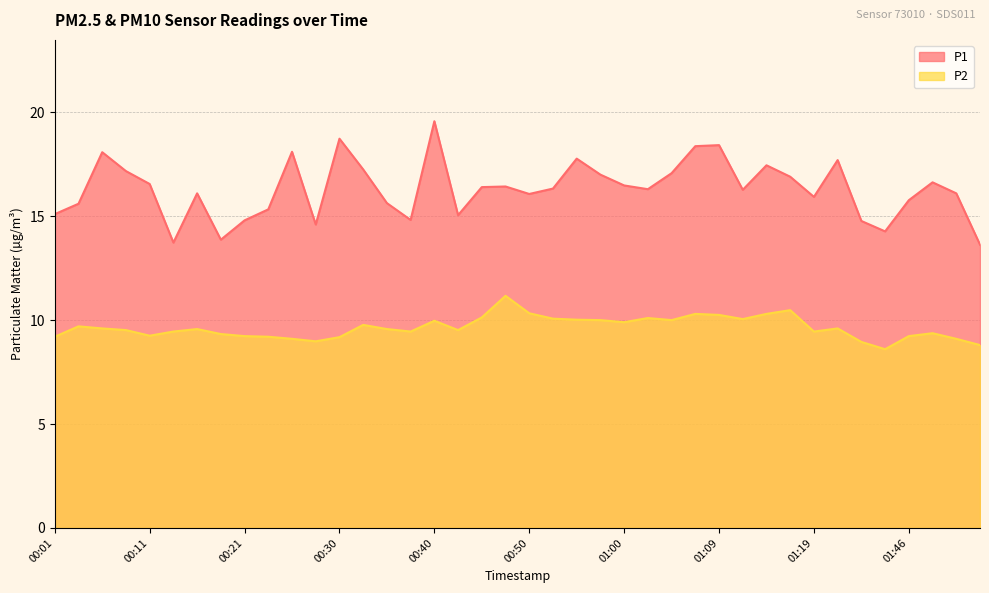

Reading right to left, extract all data points from this chart.

P1: 01:54=13.6	01:51=16.1	01:49=16.6	01:46=15.8	01:41=14.3	01:38=14.8	01:27=17.7	01:19=15.9	01:17=16.9	01:14=17.4	01:12=16.3	01:09=18.4	01:07=18.4	01:05=17.1	01:02=16.3	01:00=16.5	00:57=17.0	00:55=17.8	00:52=16.3	00:50=16.1	00:47=16.4	00:45=16.4	00:43=15.1	00:40=19.6	00:38=14.8	00:35=15.6	00:33=17.2	00:30=18.7	00:28=14.6	00:26=18.1	00:23=15.3	00:21=14.8	00:18=13.9	00:16=16.1	00:13=13.7	00:11=16.6	00:08=17.2	00:06=18.1	00:04=15.6	00:01=15.1
P2: 01:54=8.8	01:51=9.1	01:49=9.4	01:46=9.2	01:41=8.6	01:38=8.9	01:27=9.6	01:19=9.4	01:17=10.5	01:14=10.3	01:12=10.1	01:09=10.2	01:07=10.3	01:05=10.0	01:02=10.1	01:00=9.9	00:57=10.0	00:55=10.0	00:52=10.1	00:50=10.3	00:47=11.2	00:45=10.1	00:43=9.5	00:40=10.0	00:38=9.4	00:35=9.6	00:33=9.8	00:30=9.2	00:28=9.0	00:26=9.1	00:23=9.2	00:21=9.2	00:18=9.3	00:16=9.6	00:13=9.4	00:11=9.2	00:08=9.5	00:06=9.6	00:04=9.7	00:01=9.2